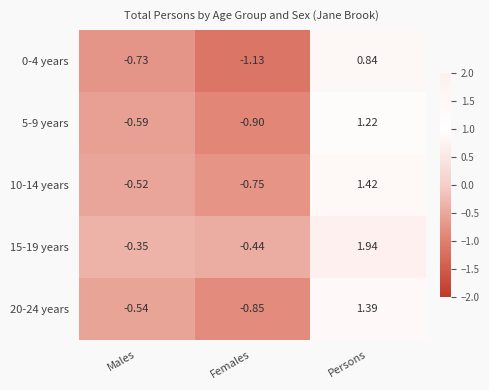

Which category has the highest value in the 0-4 years series?

Persons